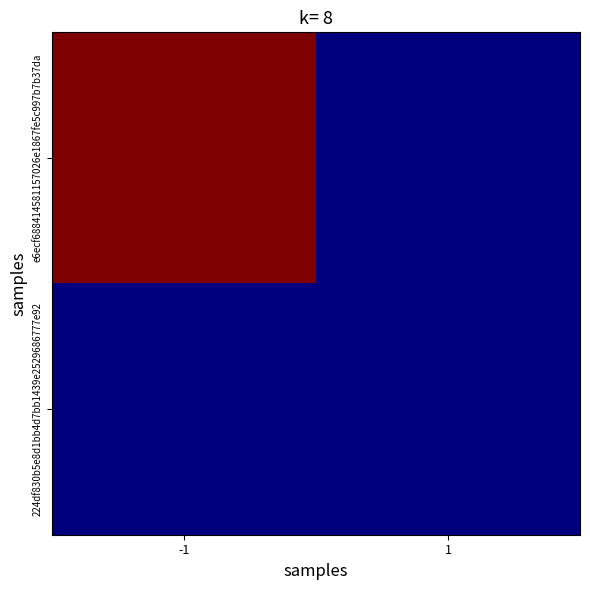

At which category does the chart reach its peak across all series?

-1